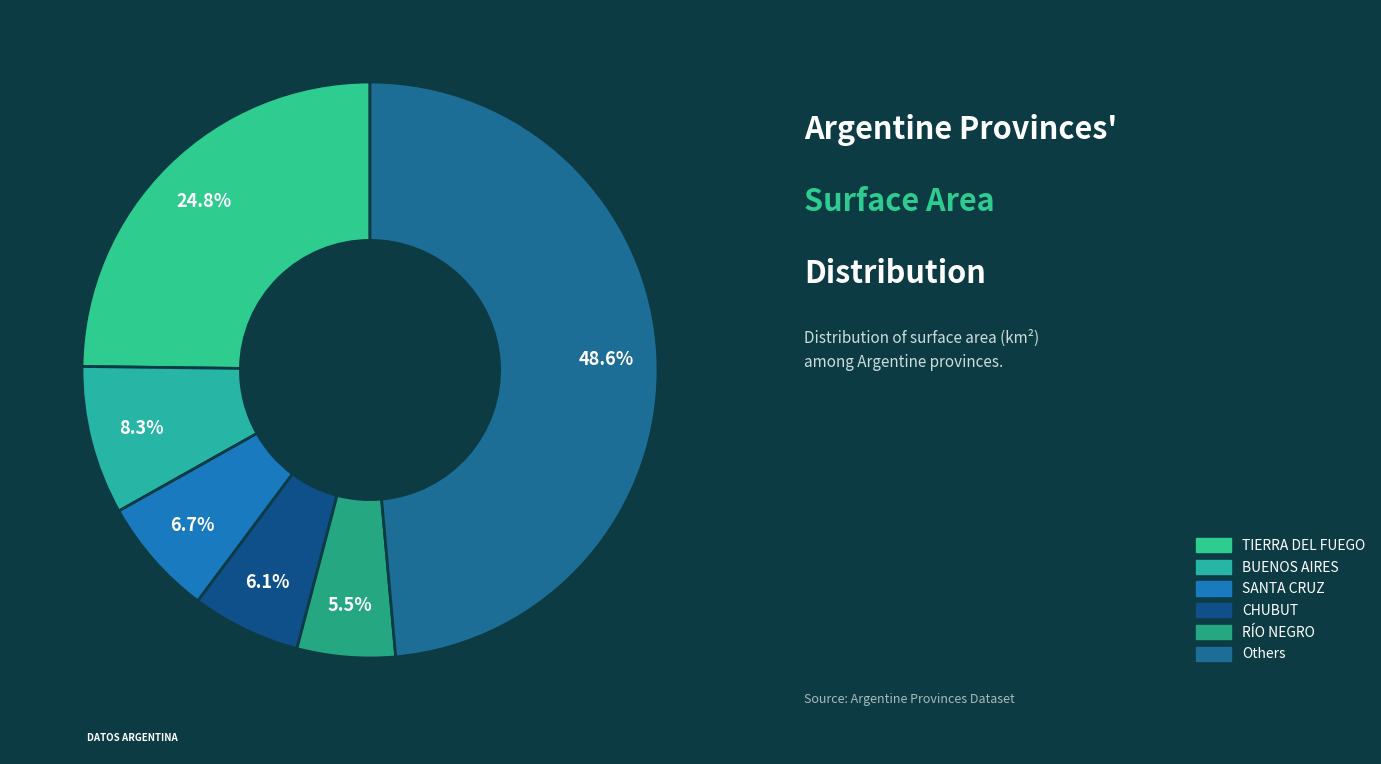

How many slices are in this pie chart?

6